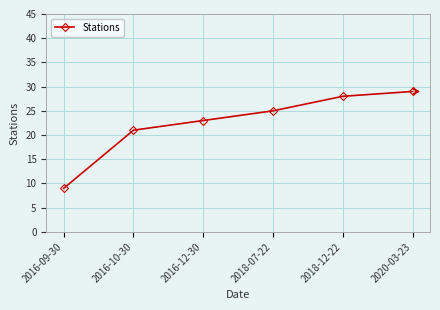

What is the change in value from 2018-12-22 to 2020-03-23?

+1